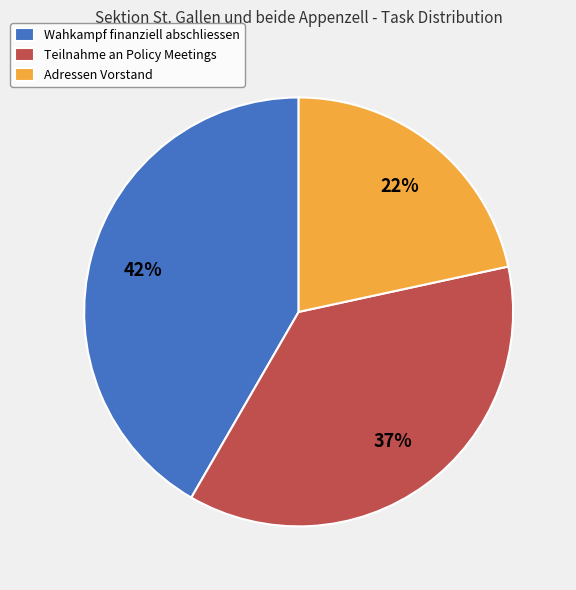

To the nearest percent, what is the average slice percentage?

33%